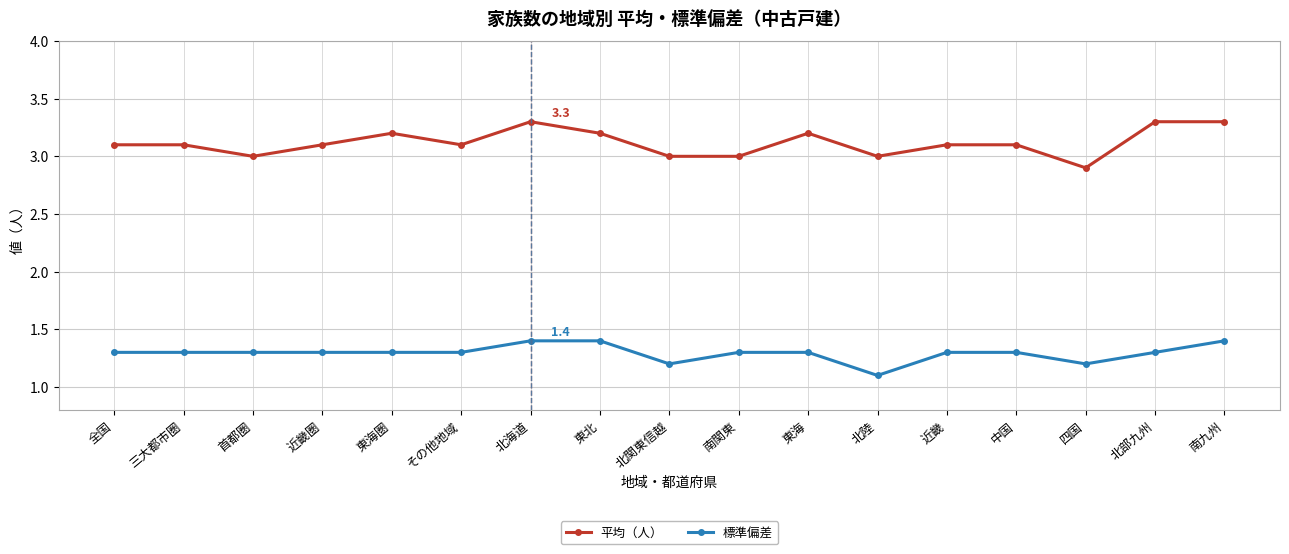

Which series has the widest spread of values?

平均（人）